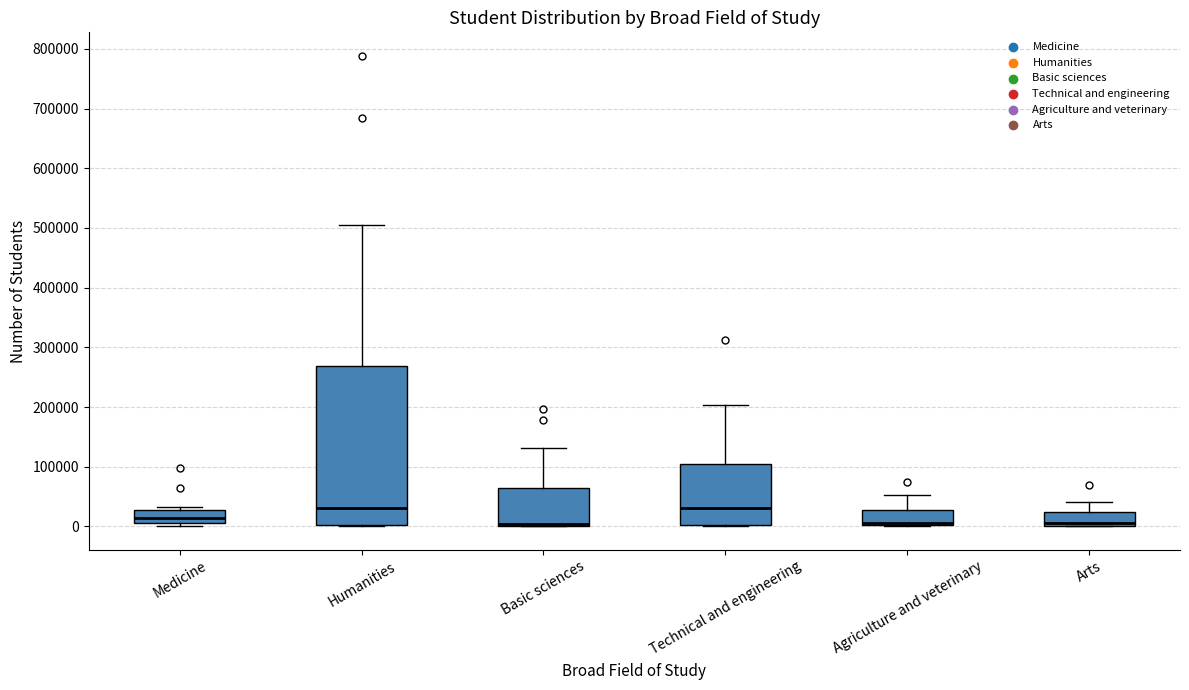

Which box is the tallest, from its lower edge to its upper edge?

Humanities